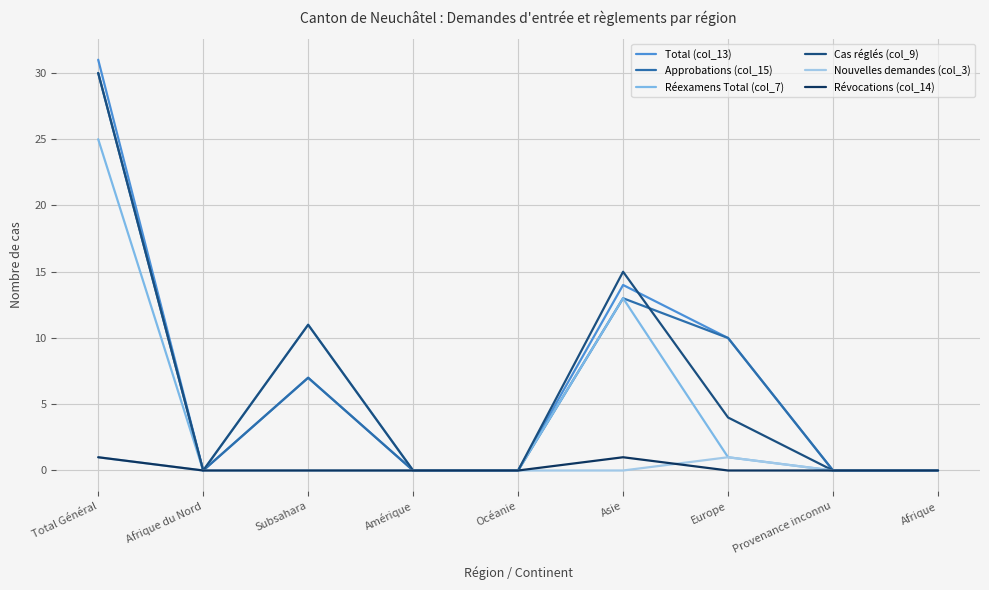

Is it true that Nouvelles demandes (col_3) equals 0 at Afrique du Nord?

True